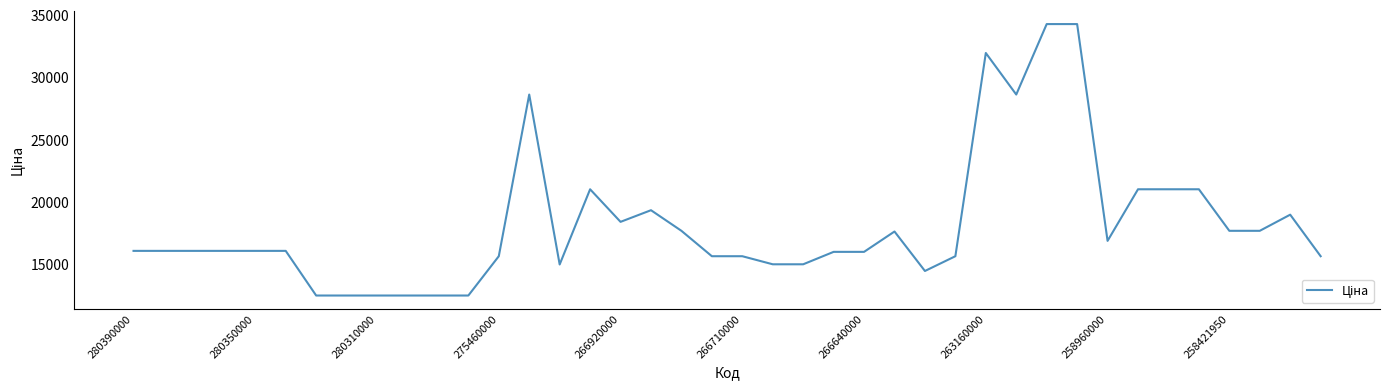

What is the smallest value displayed?

12523.2